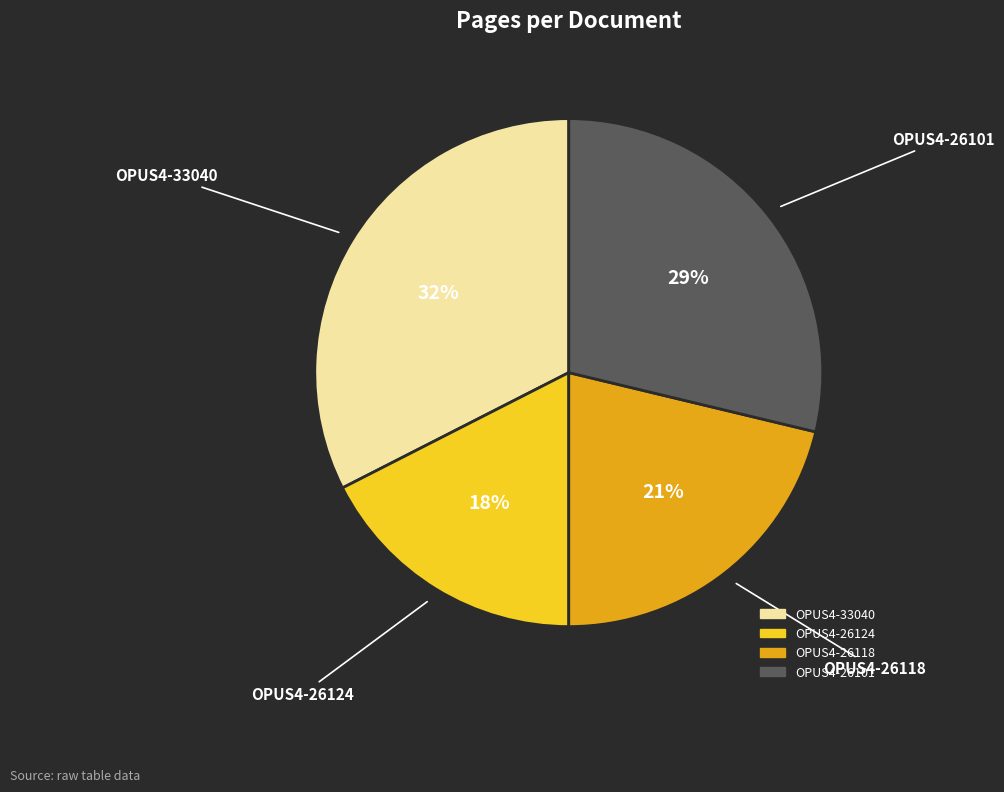

To the nearest percent, what percentage of the pie is OPUS4-26101?

29%